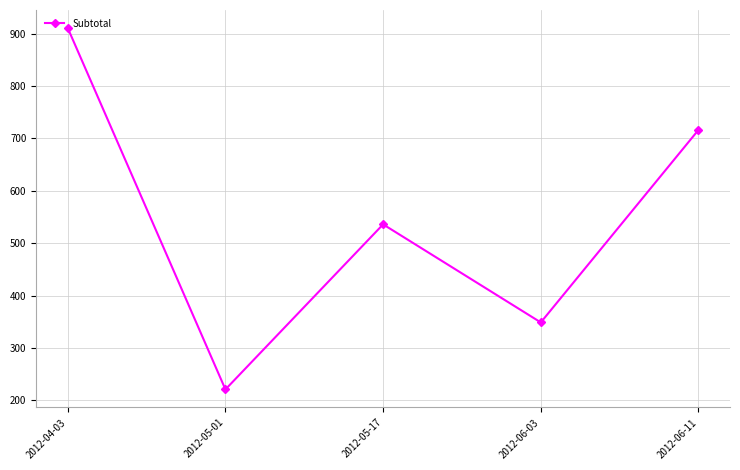

How many distinct data groups are displayed?

1